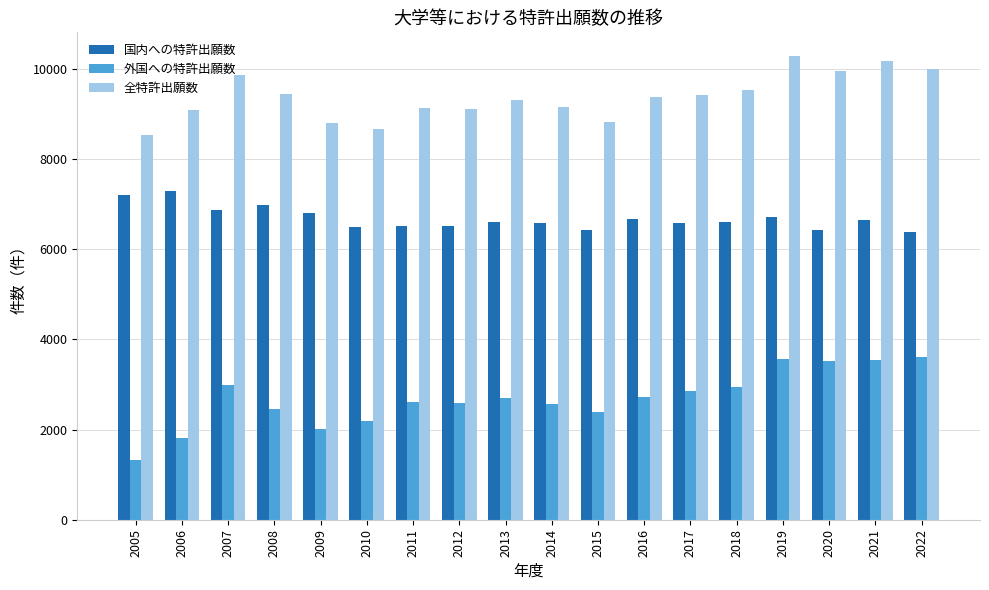

Is the value of 国内への特許出願数 at 2019 greater than the value of 外国への特許出願数 at 2016?

Yes